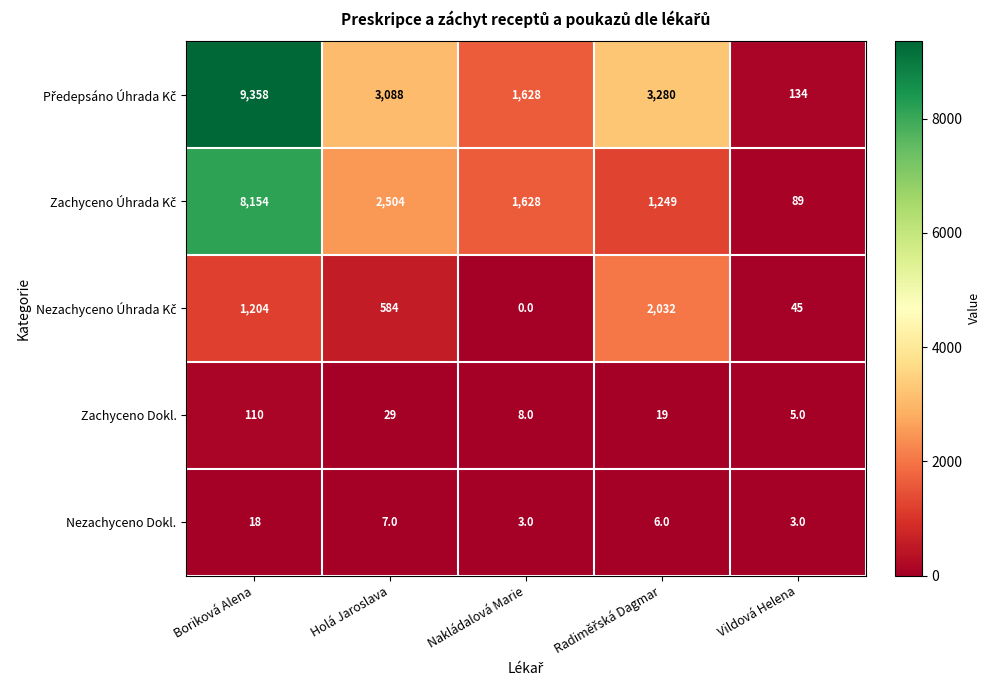

The value of Nezachyceno Dokl. at Nakládalová Marie is 3. True or false?

True